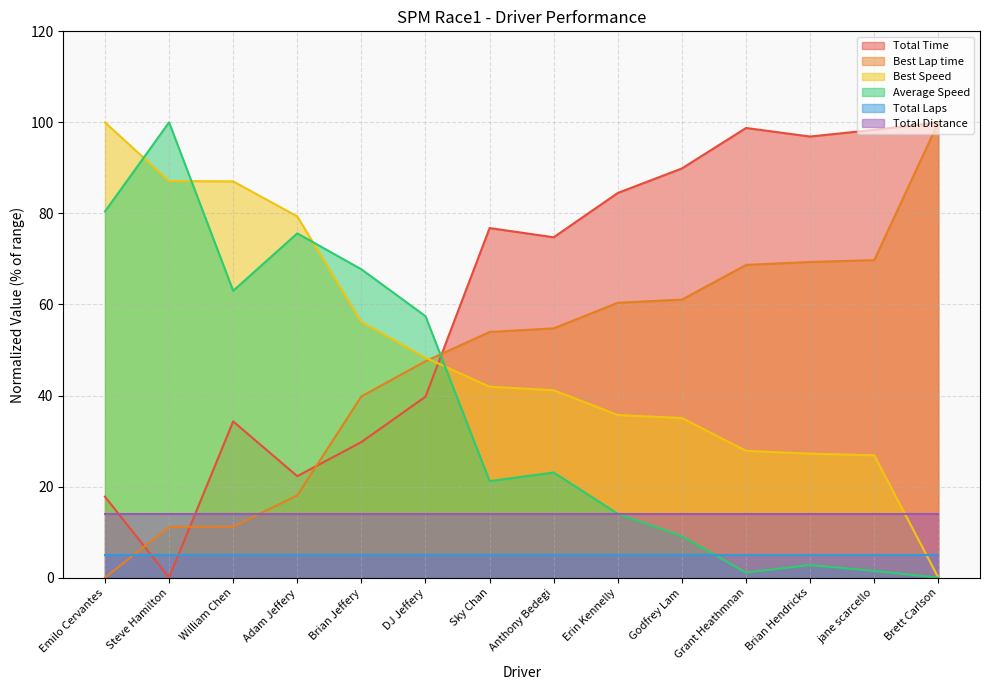

Does the chart have visible grid lines?

Yes